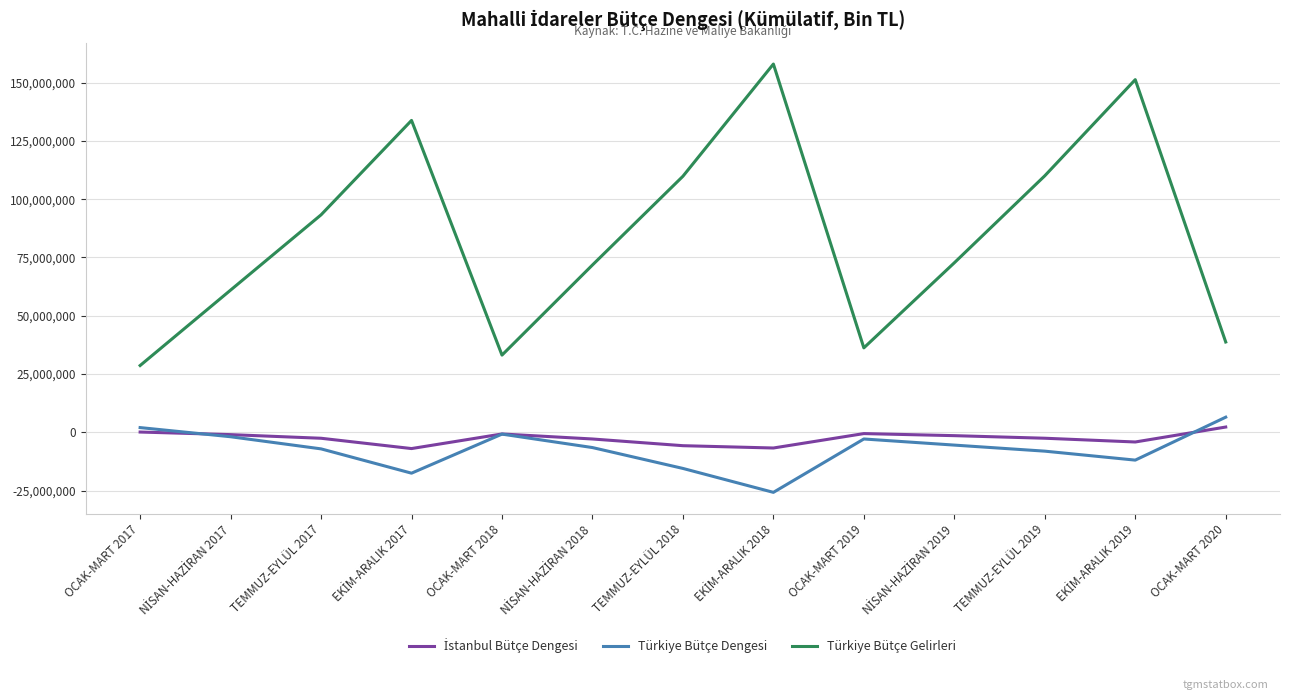

True or false: Türkiye Bütçe Gelirleri and Türkiye Bütçe Dengesi cross at least once.

False